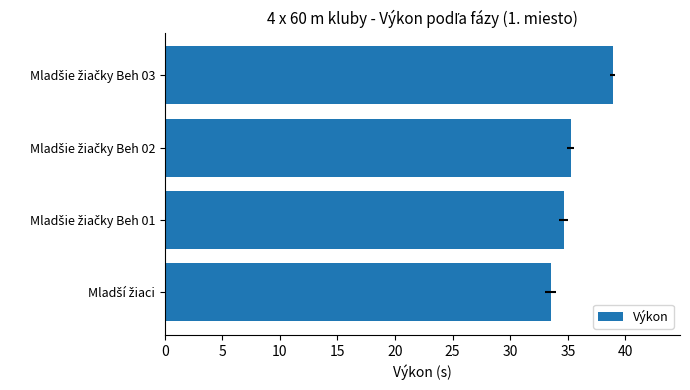

What is the difference between the second highest and minimum values?

1.8